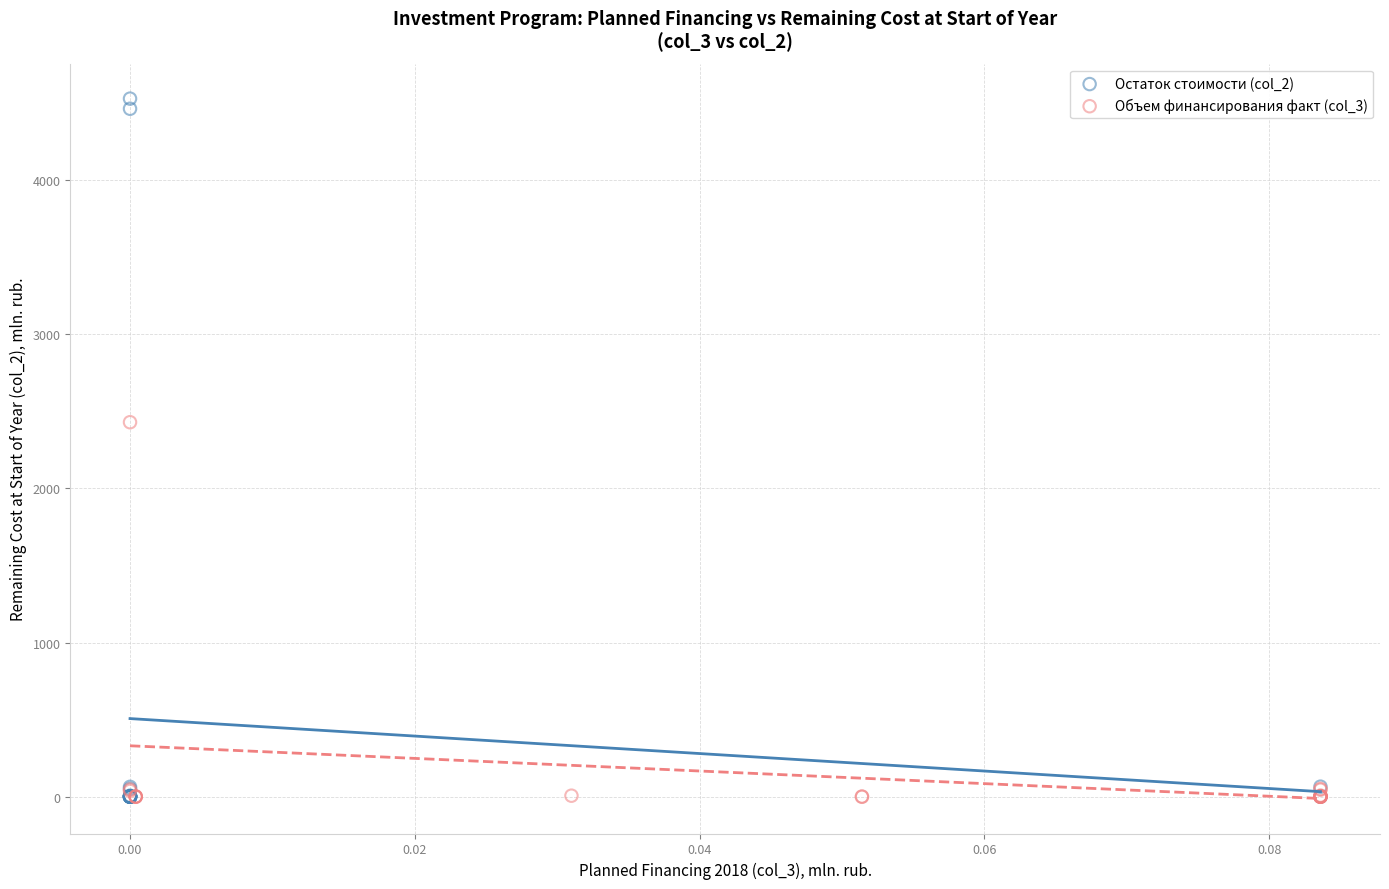

Which series contains the highest Y value?

Остаток стоимости (col_2)